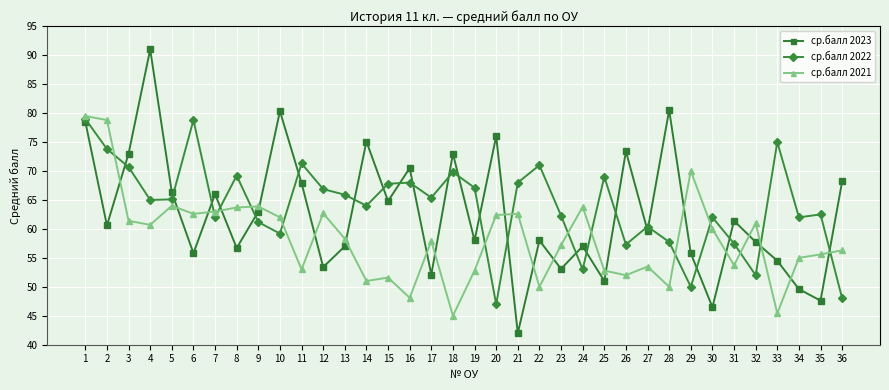

How many distinct data groups are displayed?

3